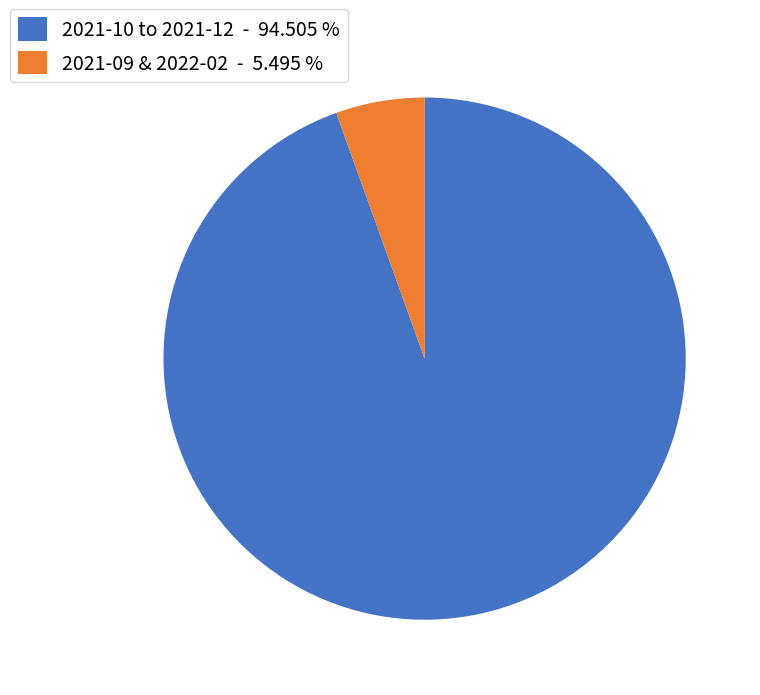

Does 2021-09 & 2022-02 - 5.495 % account for over 50% of the chart?

No